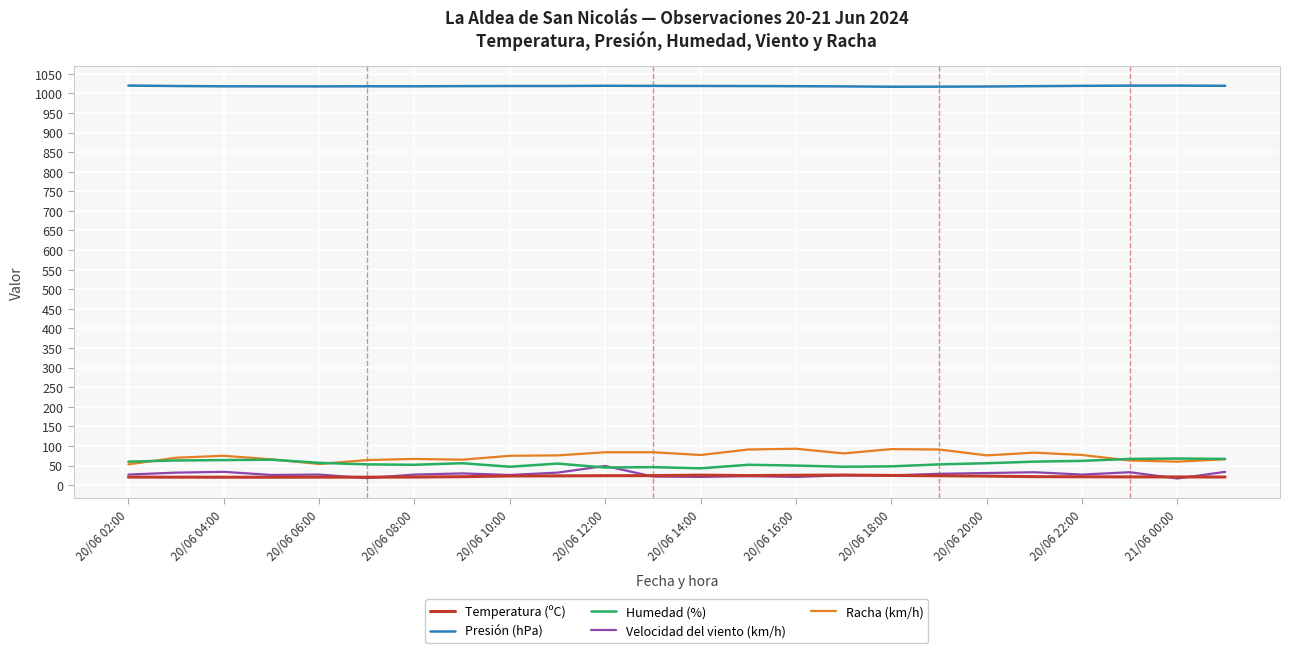

What is the greatest value displayed?

1019.9